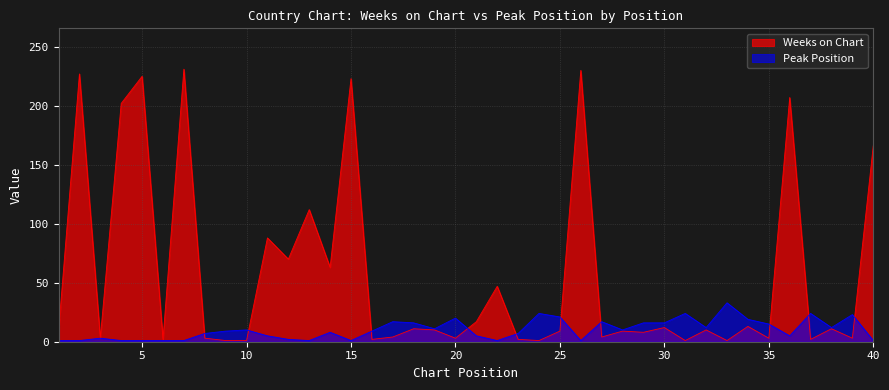

What is the difference between the Weeks on Chart values at 40 and 39?

163